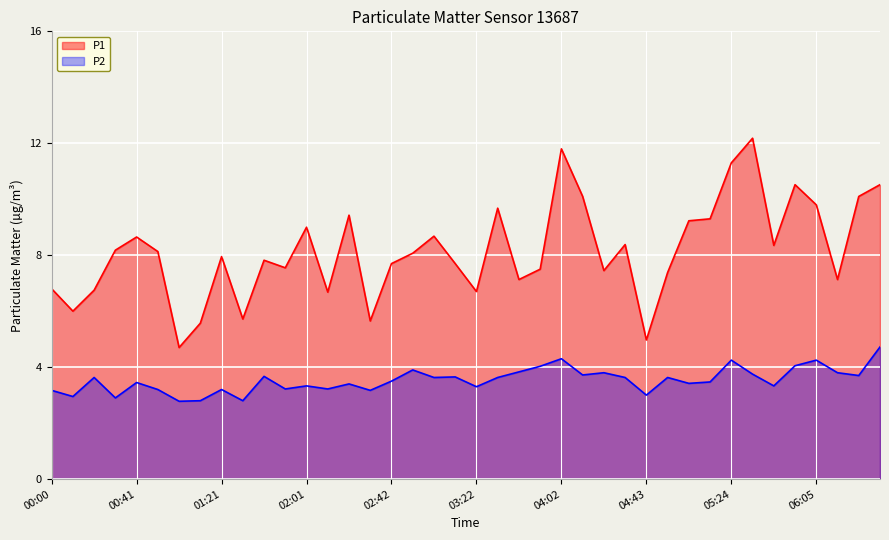

How many data points in P1 are less than 8?

20